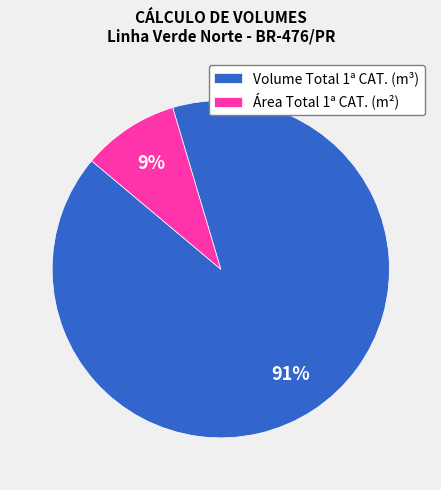

Is there a majority slice in this chart?

Yes